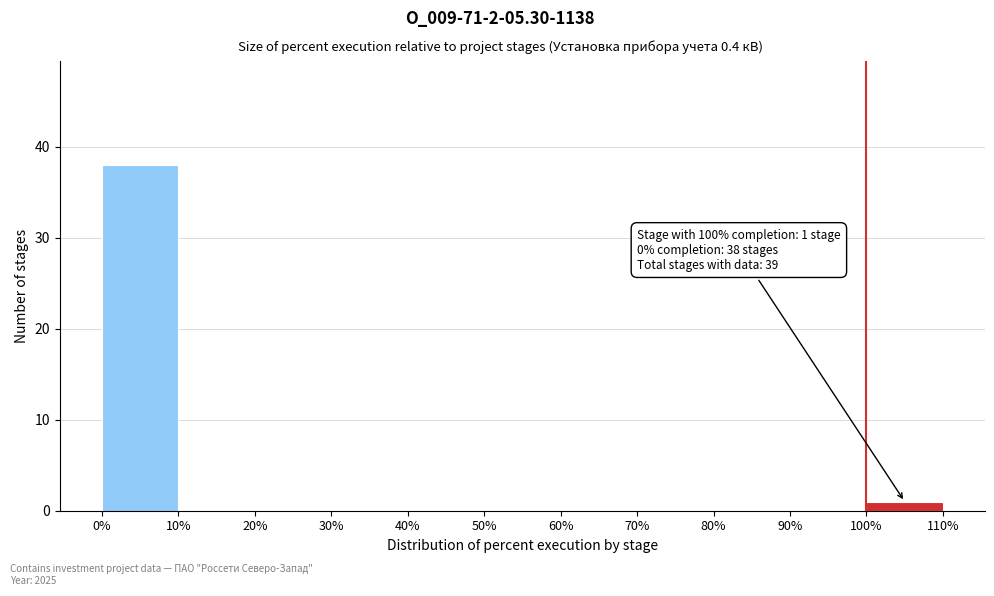

Over which range of the x-axis is the bar tallest?

0% to 10%